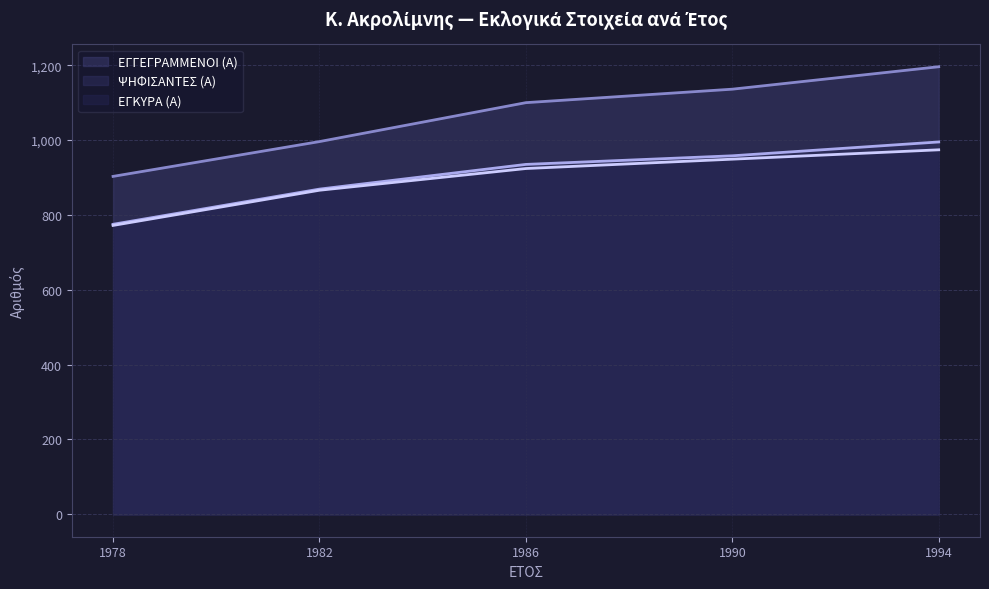

At which category does the chart reach its peak across all series?

1994